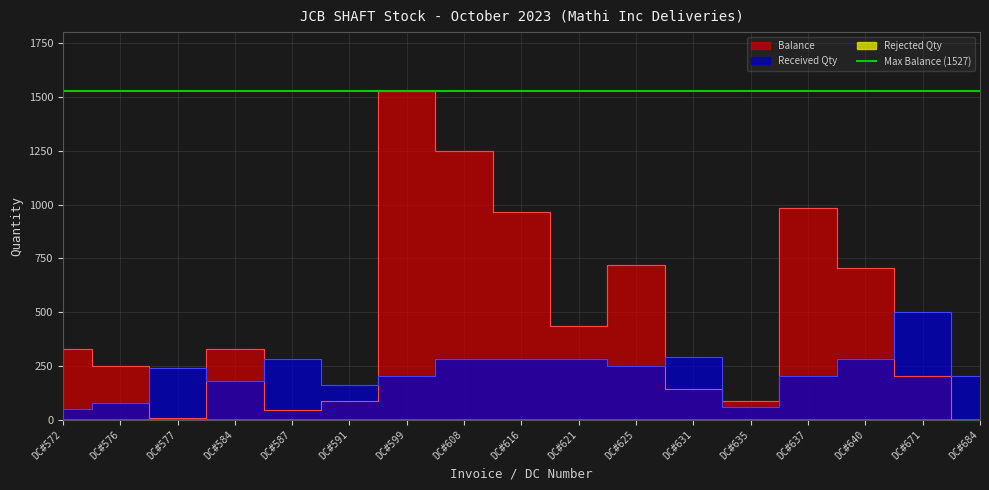

What is the average value of the Balance series?

475